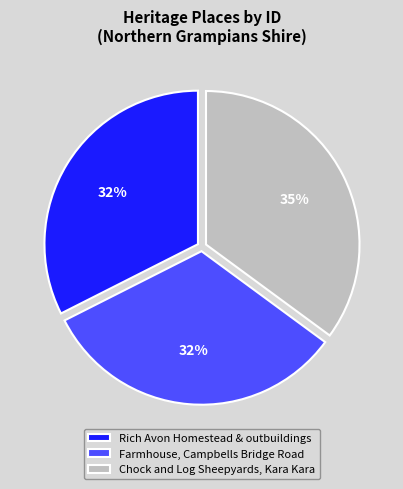

What percentage is the Farmhouse, Campbells Bridge Road slice, to the nearest percent?

32%